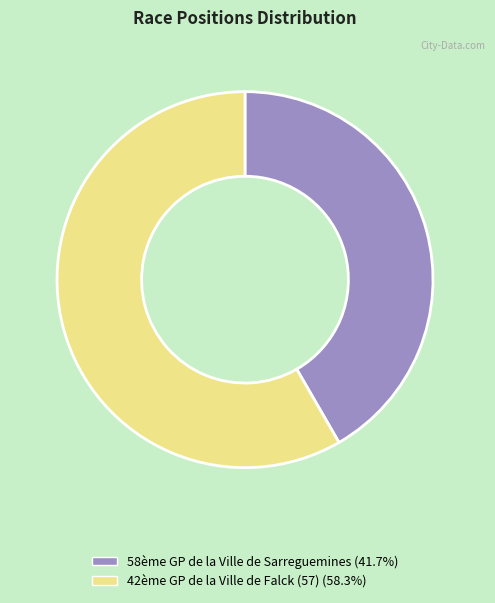

Which has a higher value, 42ème GP de la Ville de Falck (57) or 58ème GP de la Ville de Sarreguemines?

42ème GP de la Ville de Falck (57)